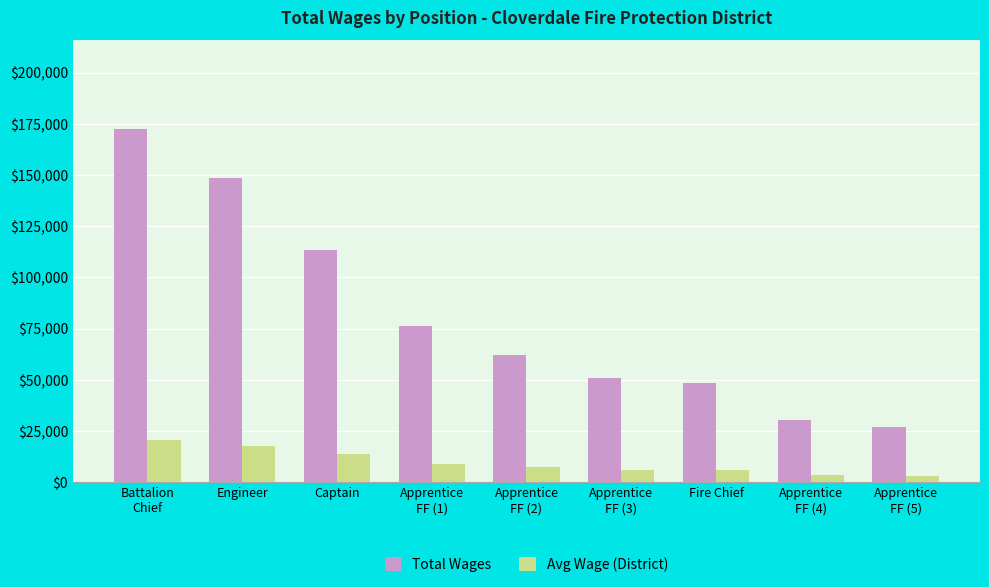

How many series are shown in this chart?

2